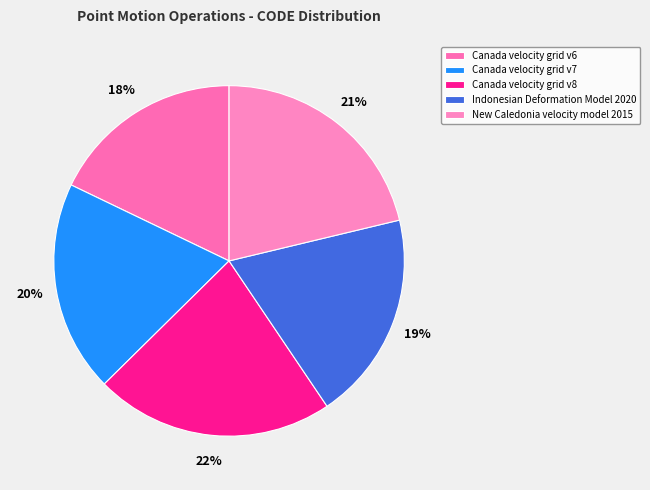

Between New Caledonia velocity model 2015 and Indonesian Deformation Model 2020, which is larger?

New Caledonia velocity model 2015